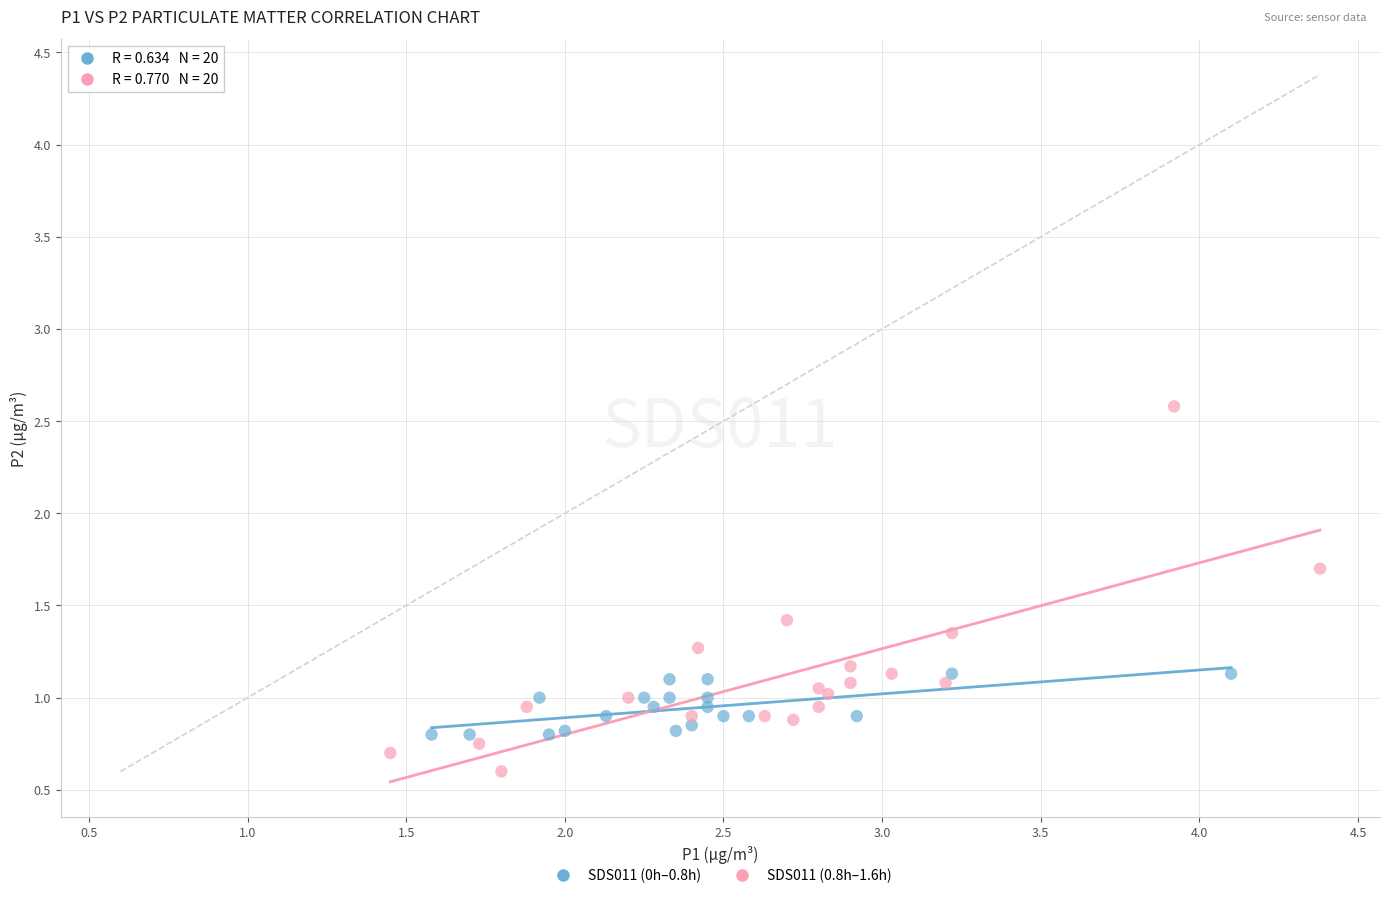

Which series contains the highest Y value?

SDS011 (0.8h–1.6h)